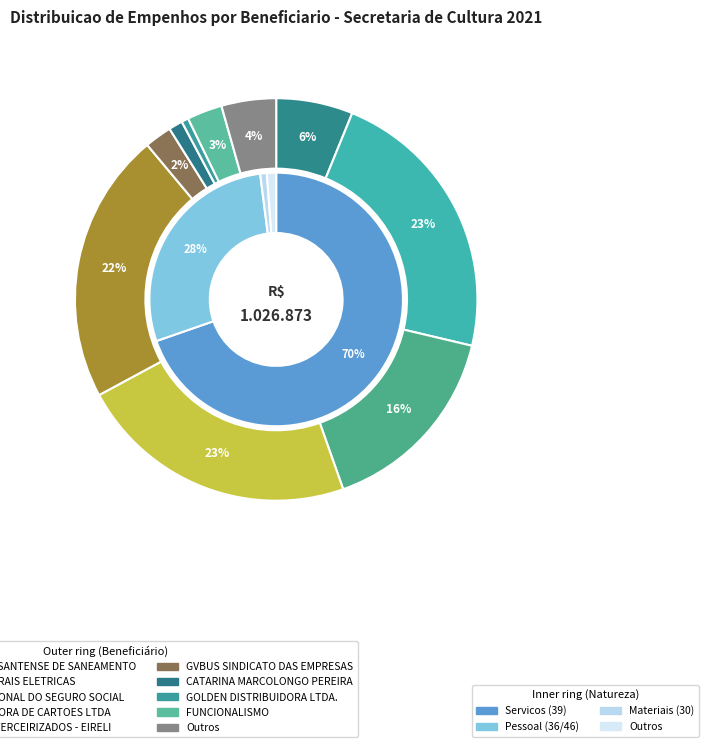

To the nearest percent, what percentage of the pie is GOLDEN DISTRIBUIDORA LTDA.?

1%